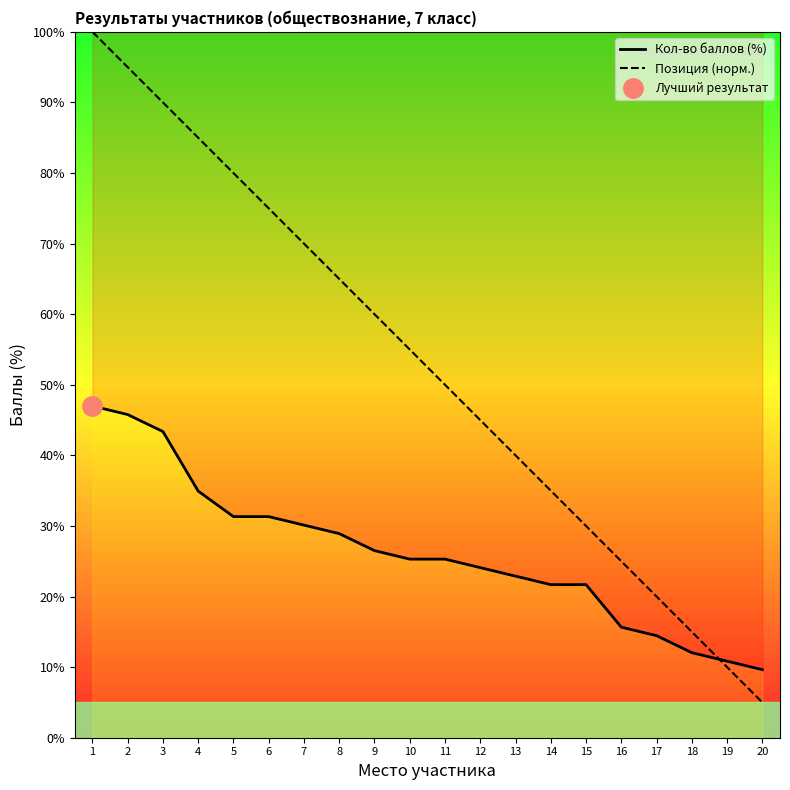

True or false: Кол-во баллов (%) has a value of 21.7 at 14.

True